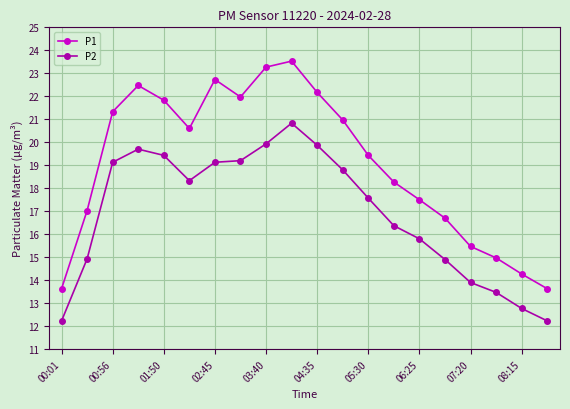

Does the chart have visible grid lines?

Yes